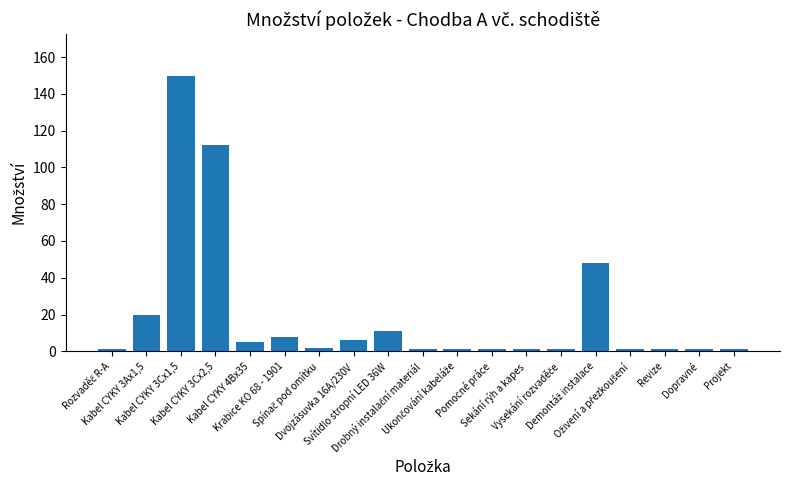

At which category does the chart reach its peak across all series?

Kabel CYKY 3Cx1,5